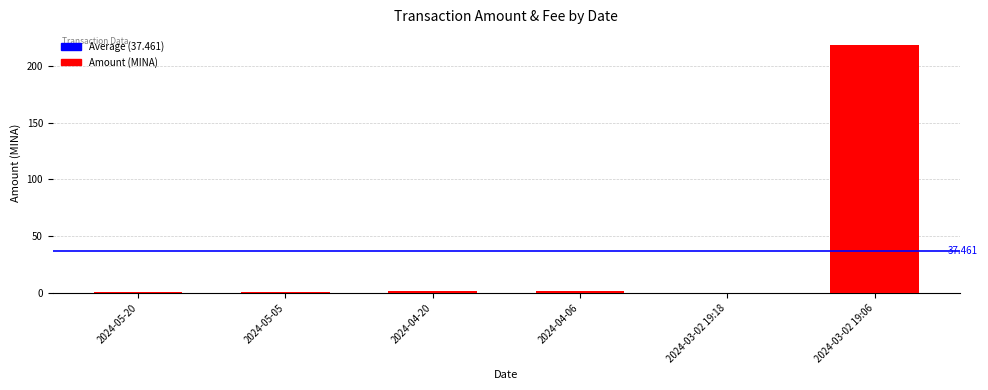

List the labels in order of value, largest first.

2024-03-02 19:06, 2024-04-06, 2024-04-20, 2024-05-20, 2024-05-05, 2024-03-02 19:18